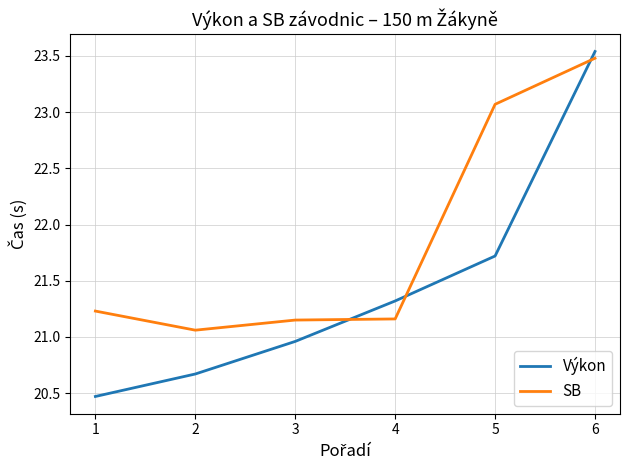

How many intersections are there between SB and Výkon?

3